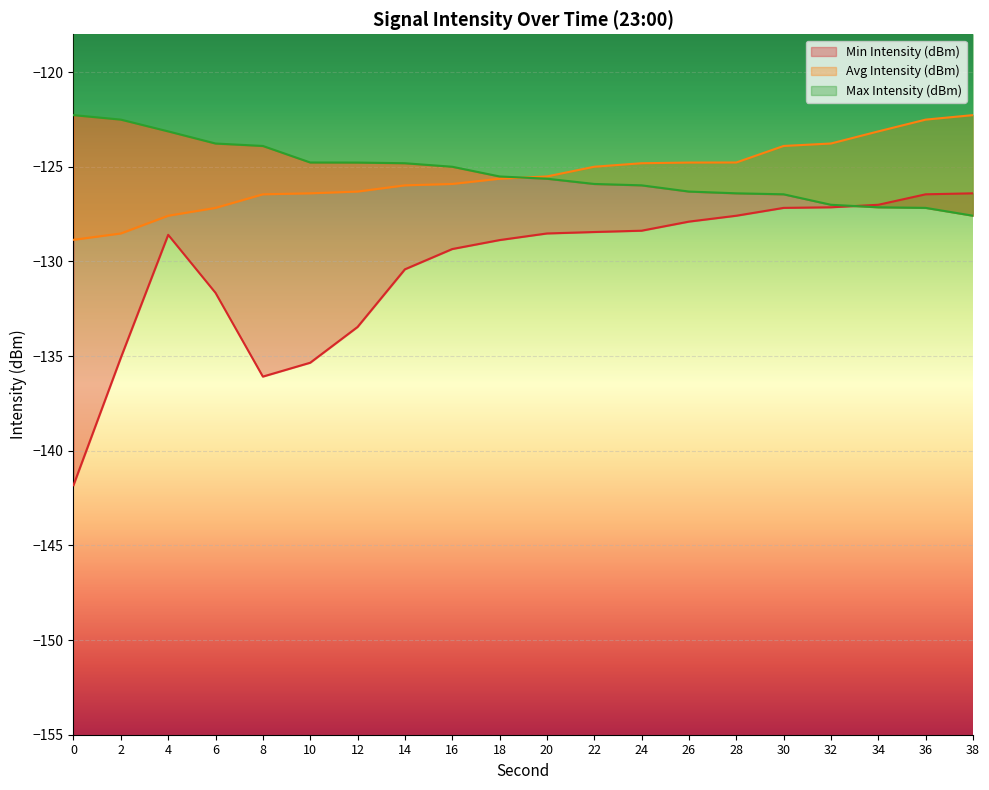

How many lines are shown in the chart?

3